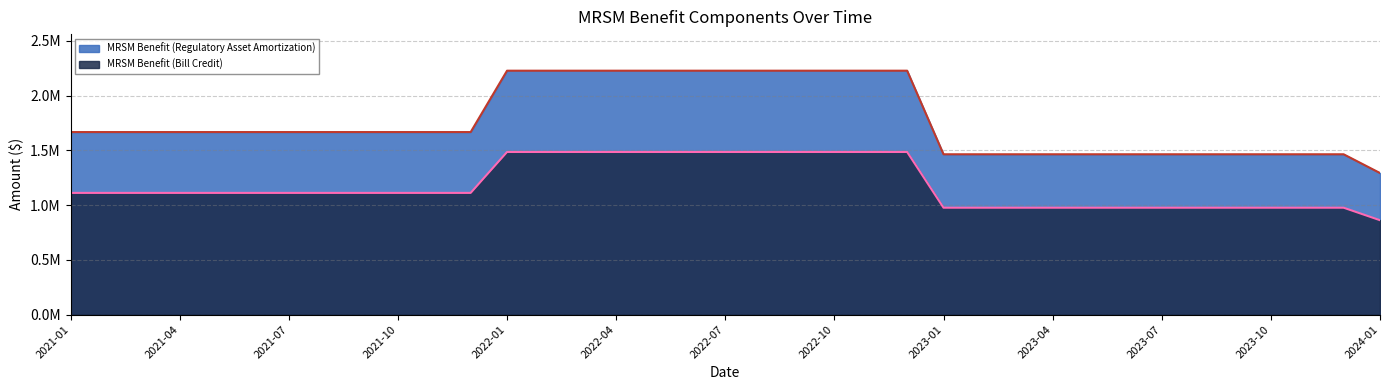

Between 2023-03 and 2023-04, which series saw the biggest shift?

MRSM Benefit (Regulatory Asset Amortization)